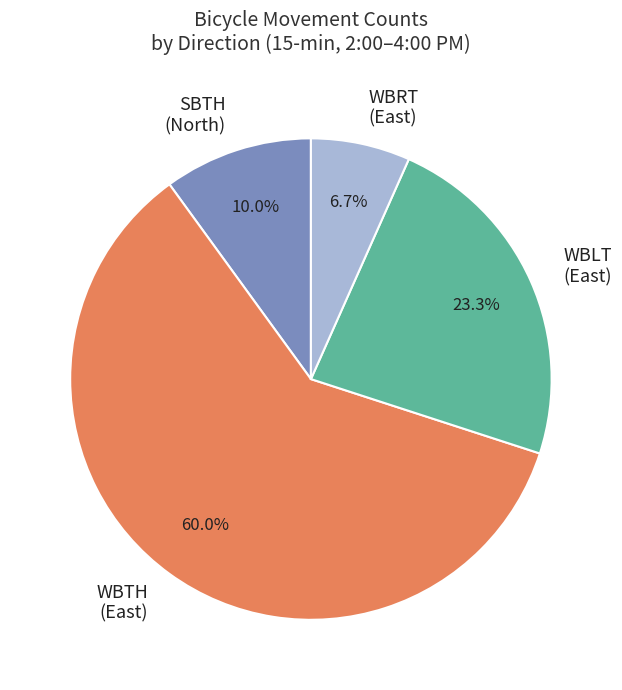

To the nearest percent, what is the difference between the largest and smallest slice percentages?

53%